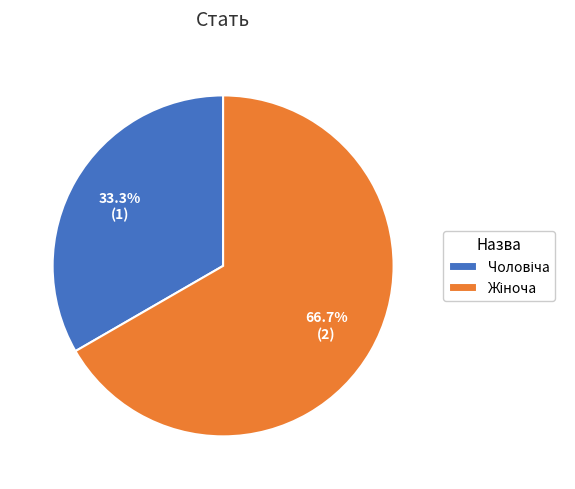

Is there a majority slice in this chart?

Yes